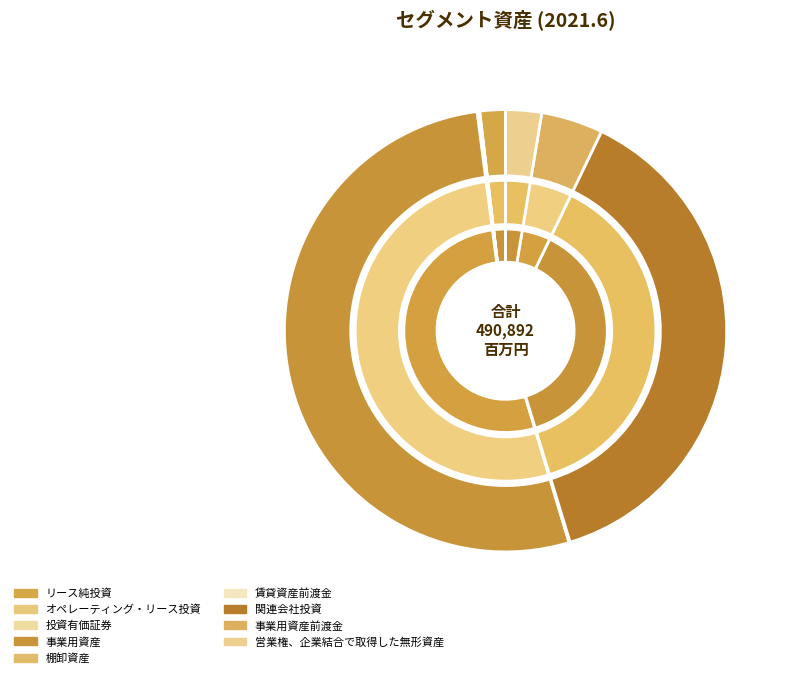

Is 事業用資産 the majority of the pie?

Yes